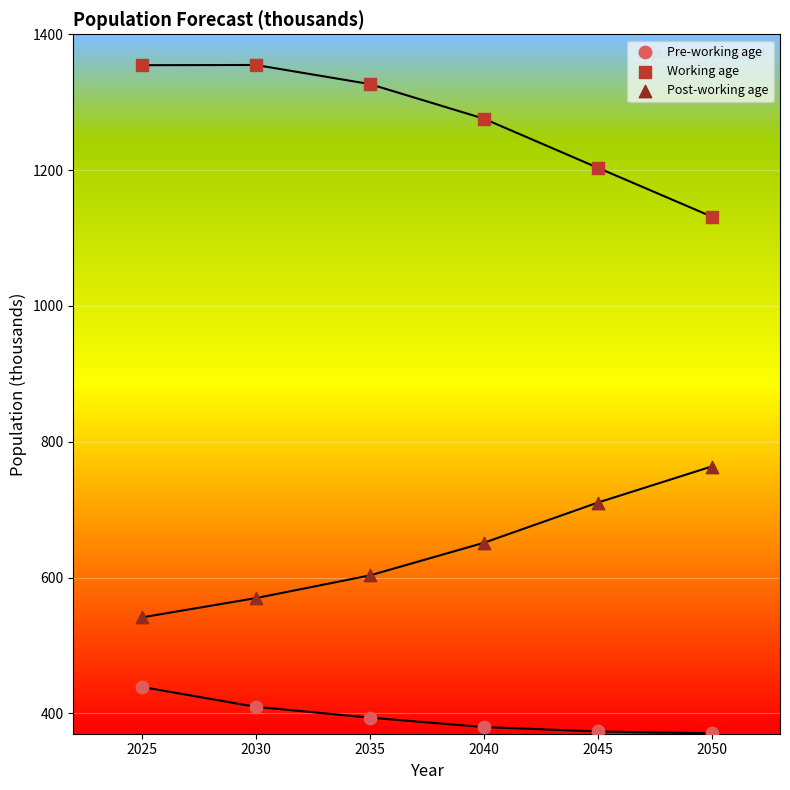

Which series reaches the minimum Y coordinate?

Pre-working age